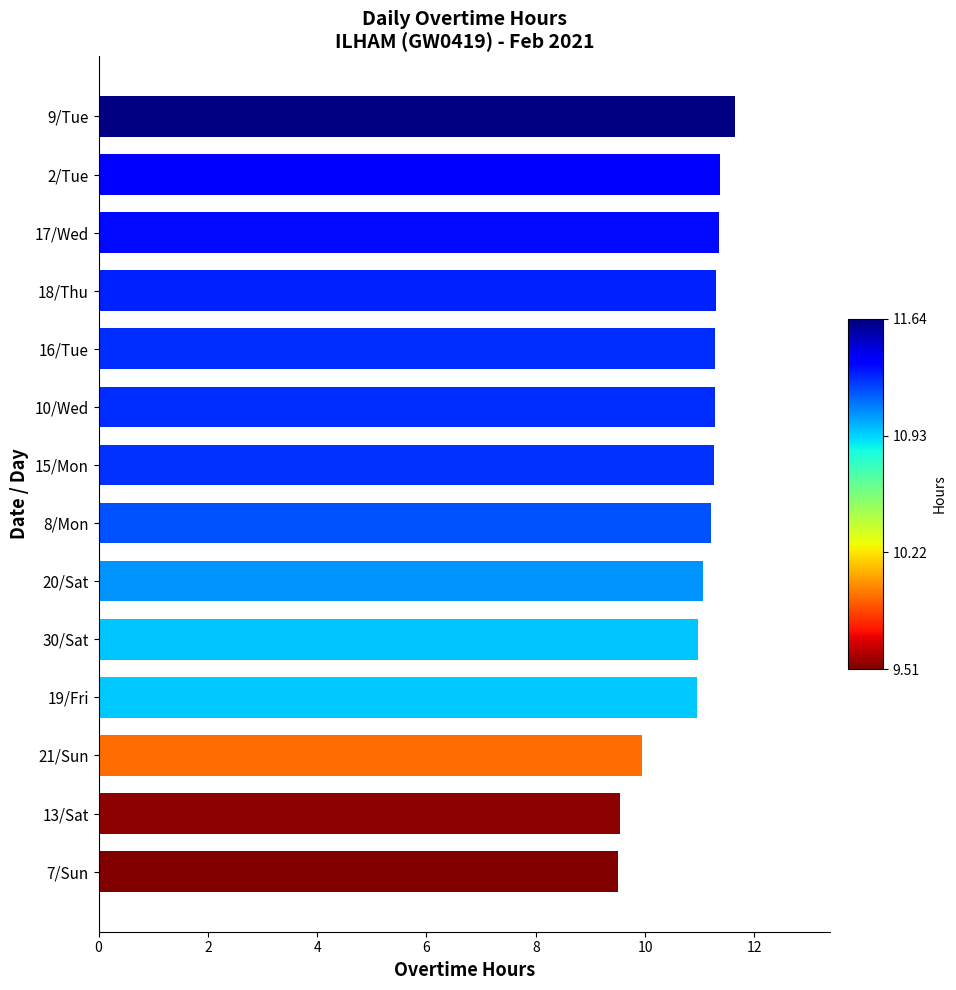

Are the bars grouped side by side (vs. stacked)?

No